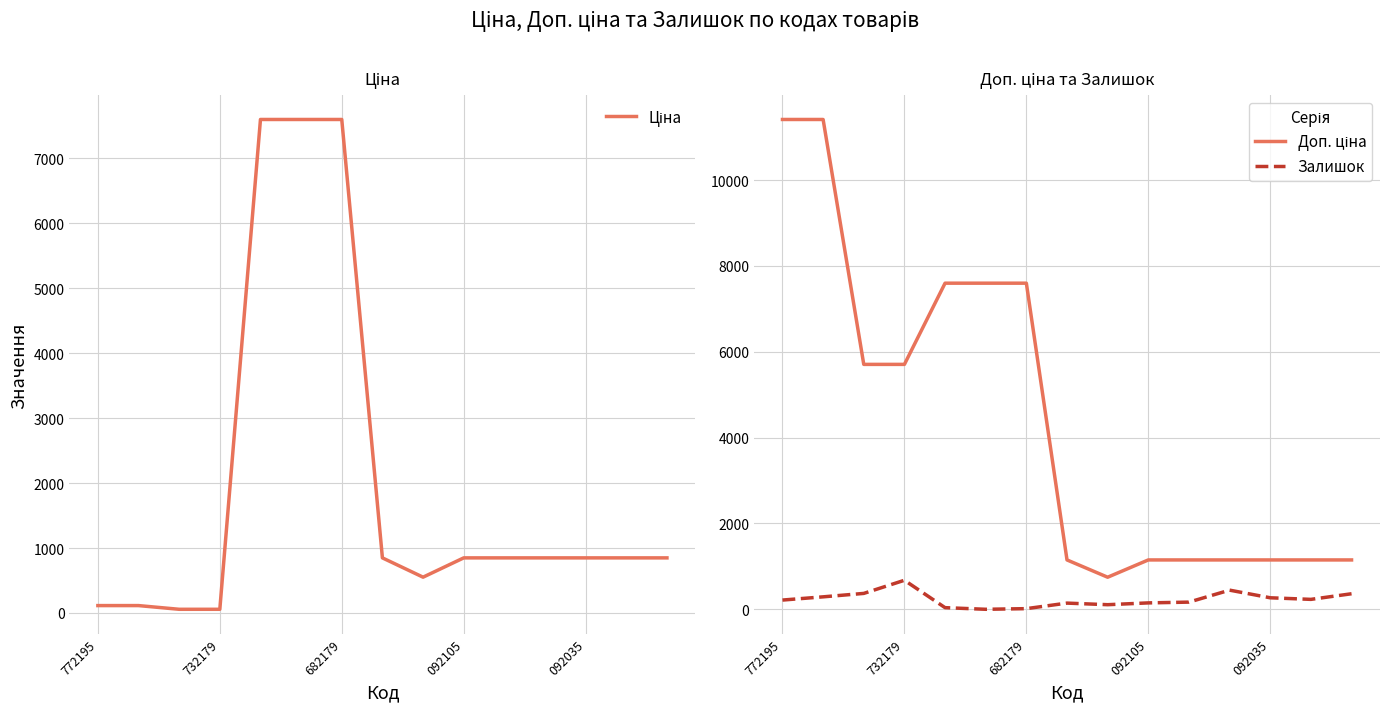

What is the maximum value for Залишок?

676.0